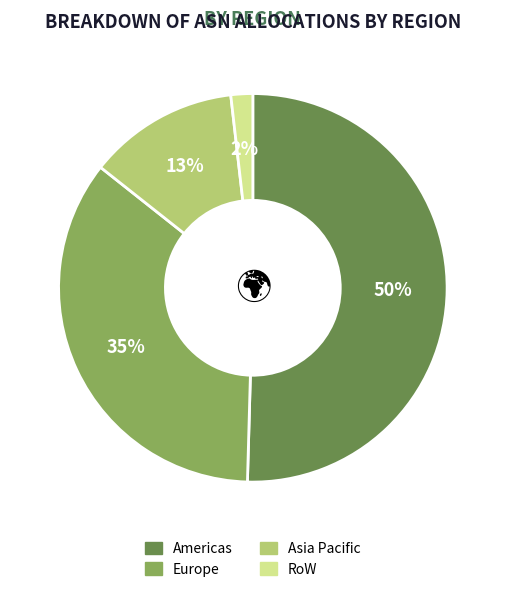

Is it true that Americas is 50% of the pie?

True